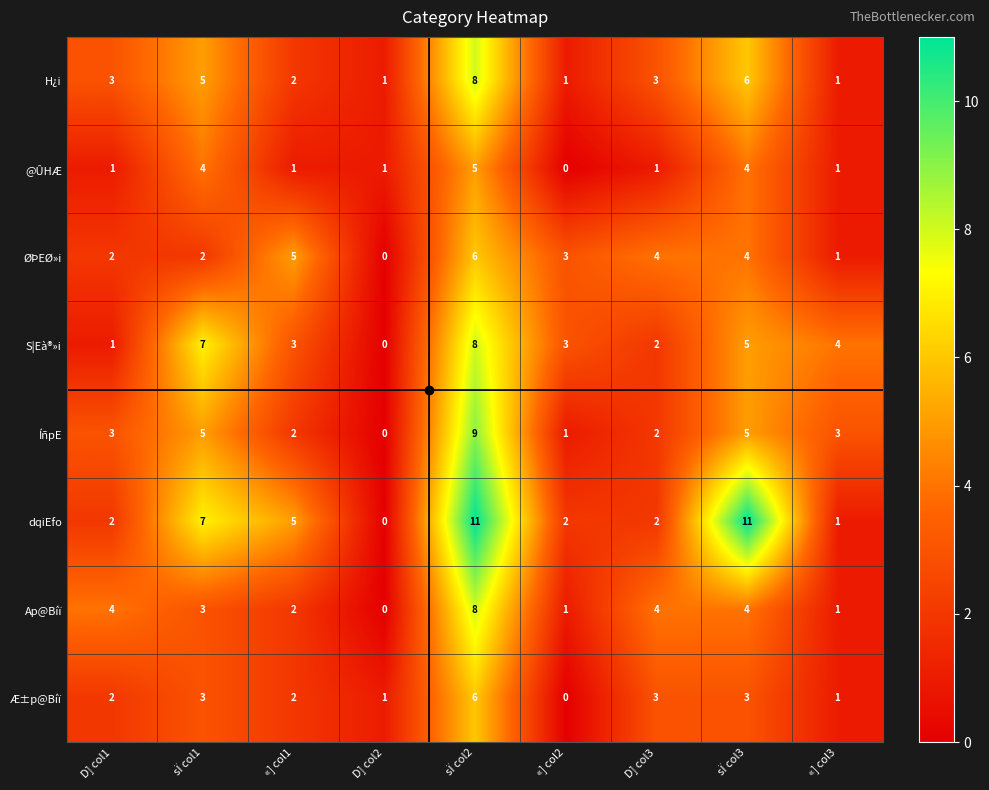

The value of @ÛHÆ at «] col3 is 2. True or false?

False